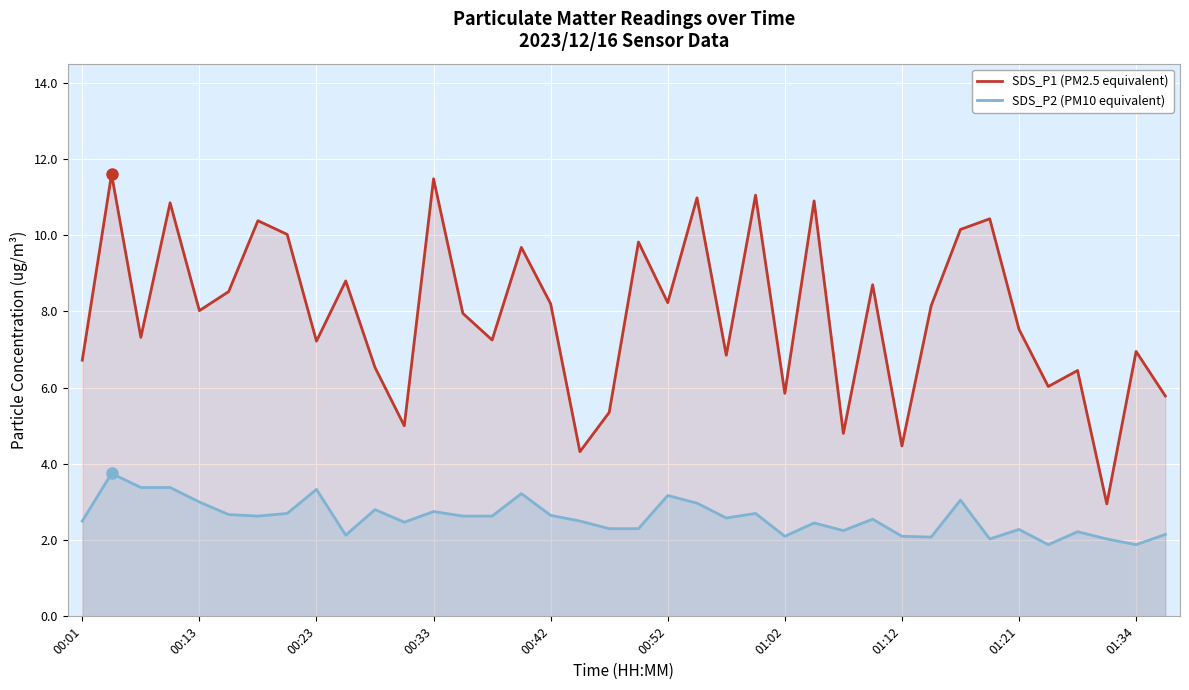

What are all the series names shown in the legend?

SDS_P1 (PM2.5 equivalent), SDS_P2 (PM10 equivalent)